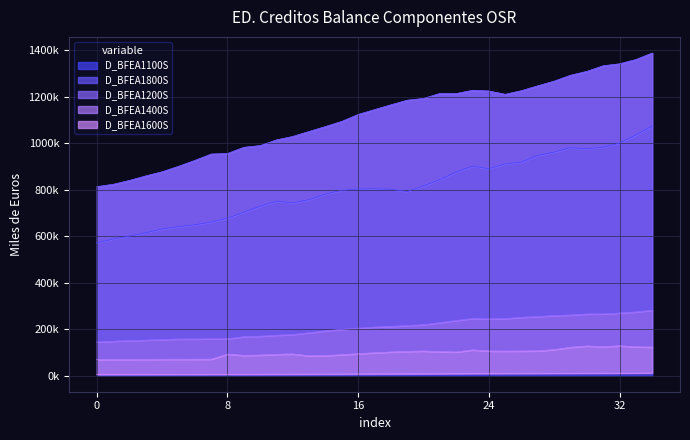

What is the sum of all D_BFEA1600S values?

255526